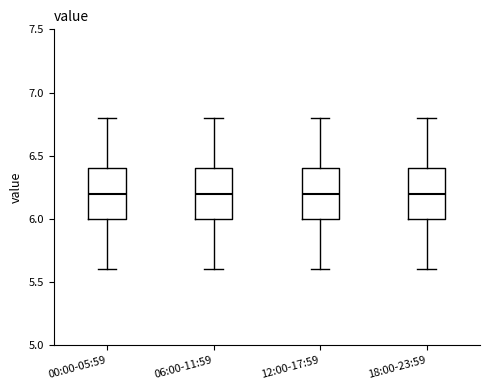

Reading left to right, transcribe this box plot: for each box, give where its median line is, the range the box spans, and where its two whiskers end, as read against the y-axis. The values are not printed on the chart, so give them approximately, as read against the axis.

00:00-05:59: median 6.2, box 6.0 to 6.4, whiskers 5.6 to 6.8
06:00-11:59: median 6.2, box 6.0 to 6.4, whiskers 5.6 to 6.8
12:00-17:59: median 6.2, box 6.0 to 6.4, whiskers 5.6 to 6.8
18:00-23:59: median 6.2, box 6.0 to 6.4, whiskers 5.6 to 6.8